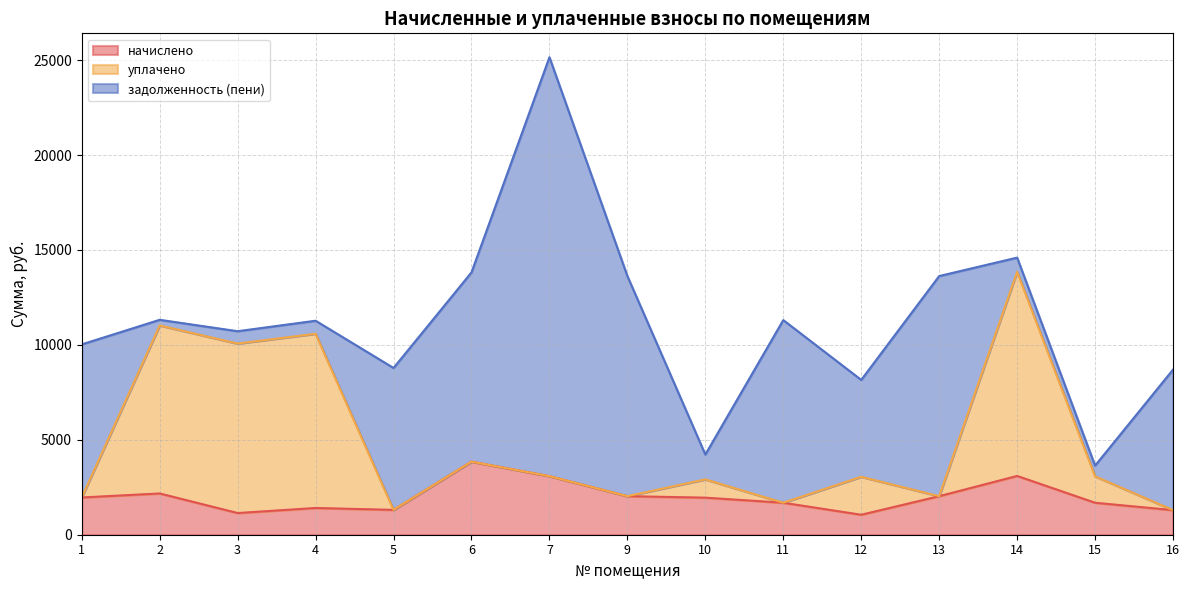

What is the difference between the maximum and minimum values in the начислено series?

2797.2